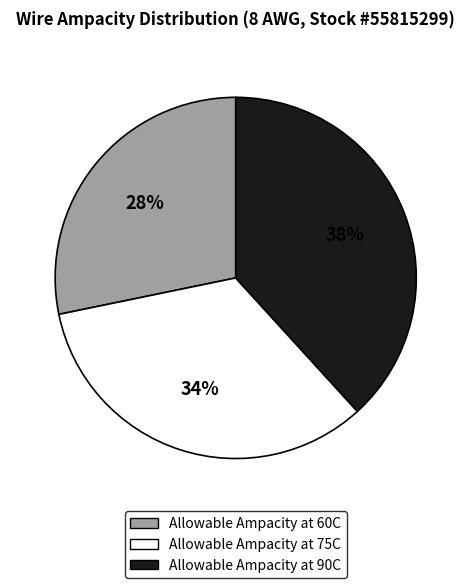

What is the smallest slice in the pie chart?

Allowable Ampacity at 60C